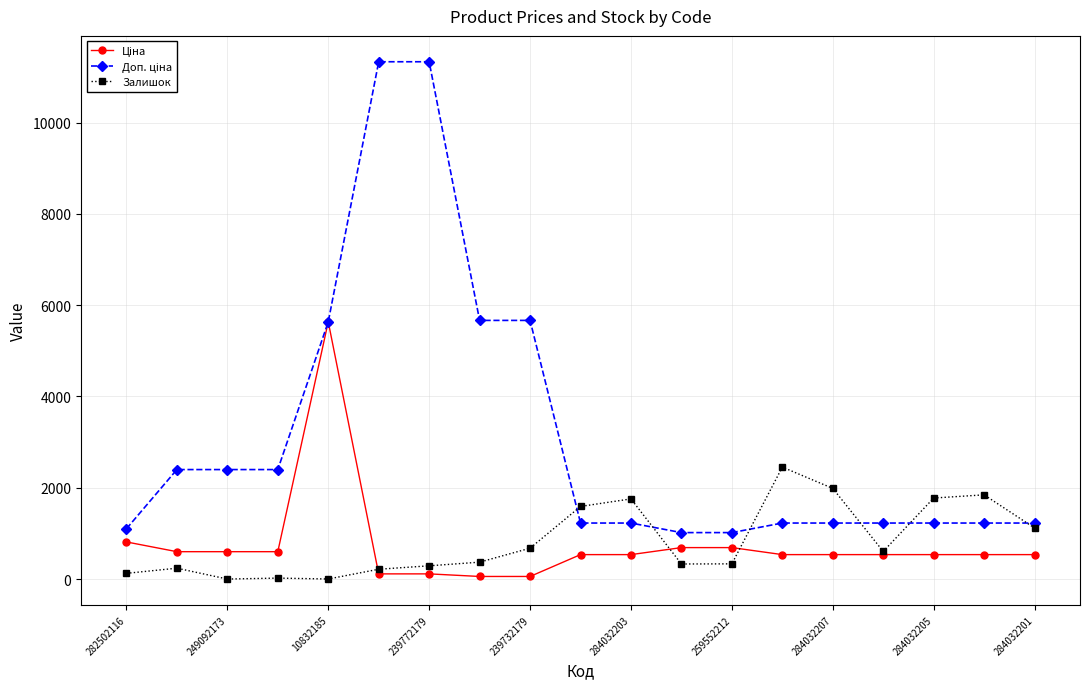

What is the maximum value shown in the chart?

11334.0